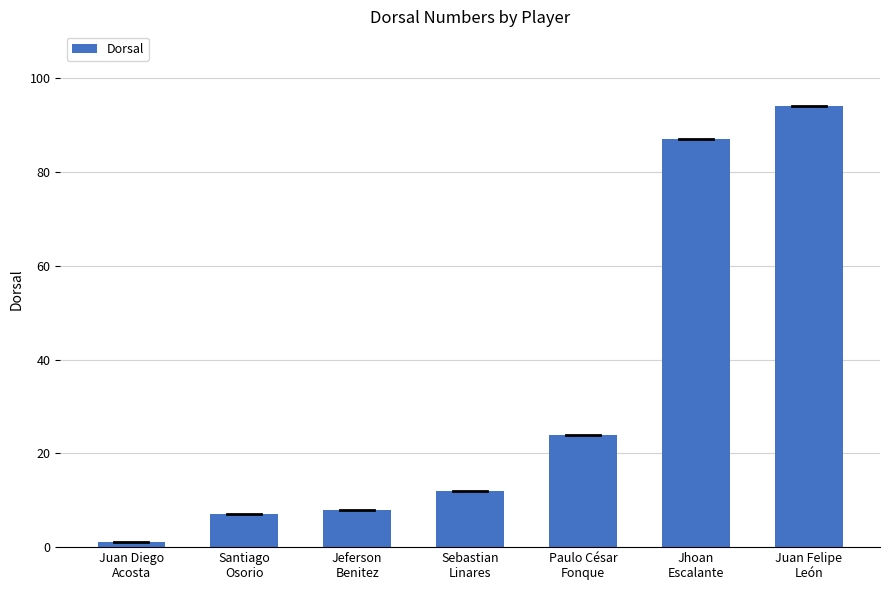

How many data points are less than 12?

3